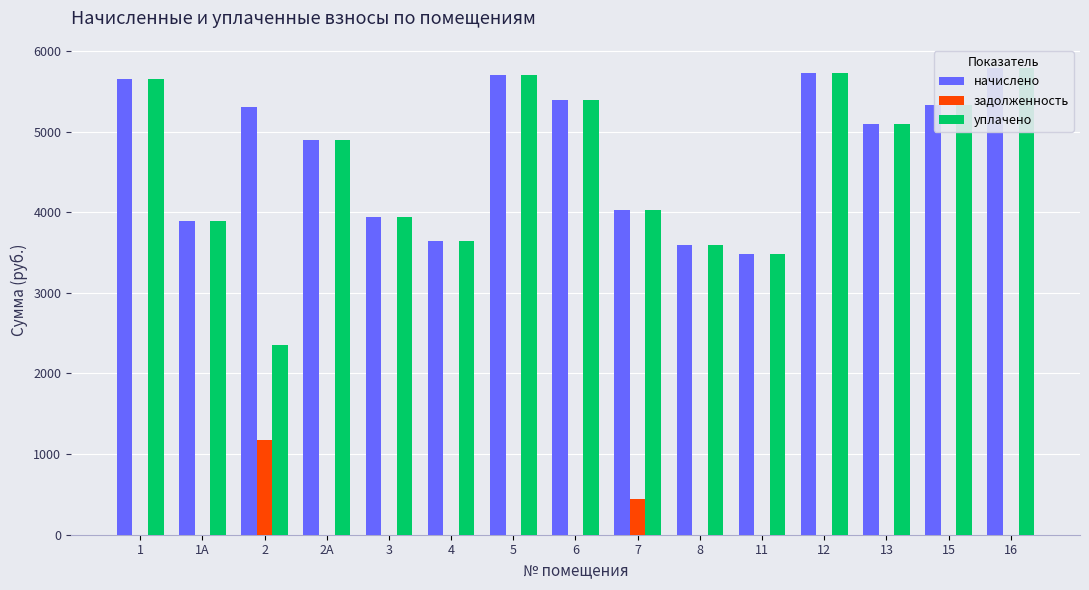

At which category is the sum across all series the highest?

16